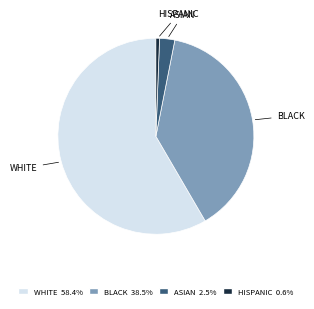

Count the number of slices in the pie.

4